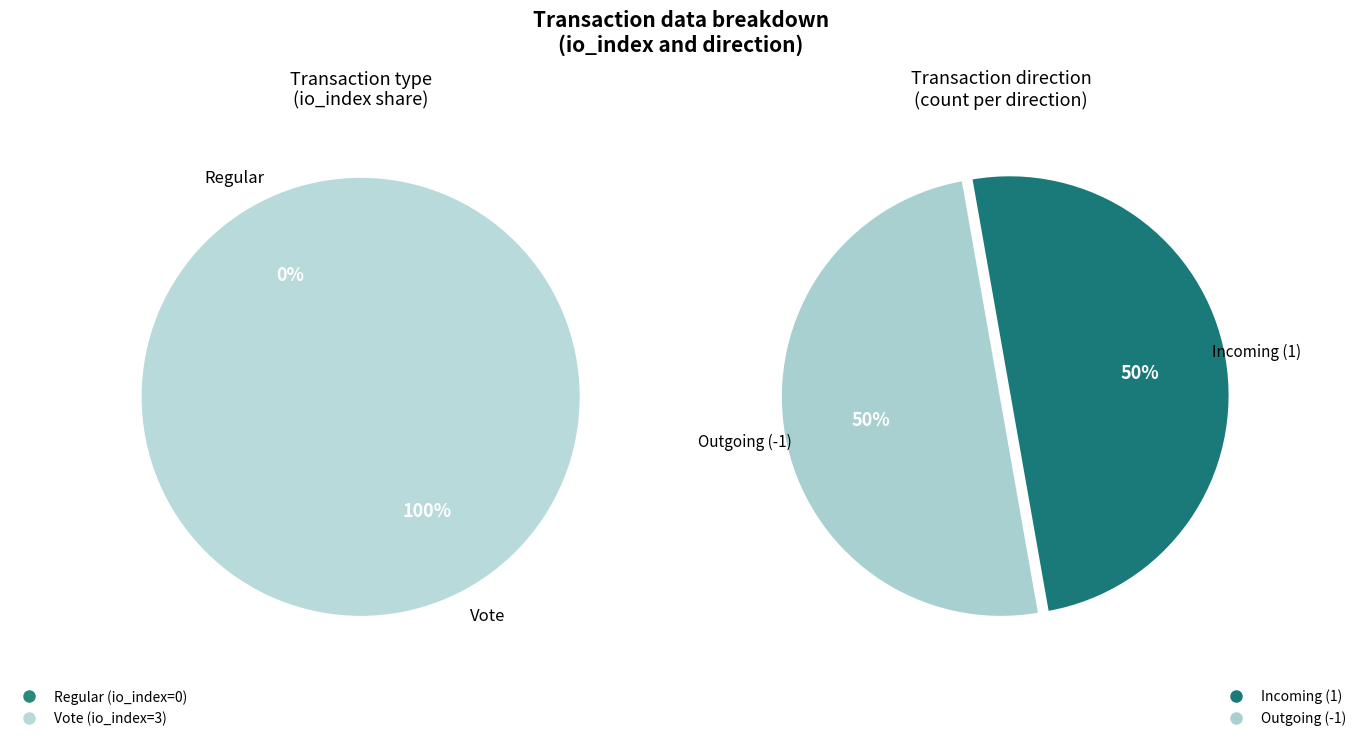

What is the majority slice?

Vote